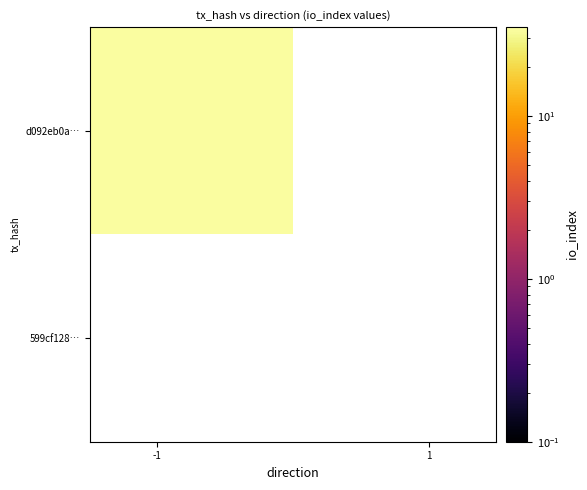

What is the sum of the 599cf12867c2f324189f9af9aa2eb8388a6a36a values at direction and io_index?

1